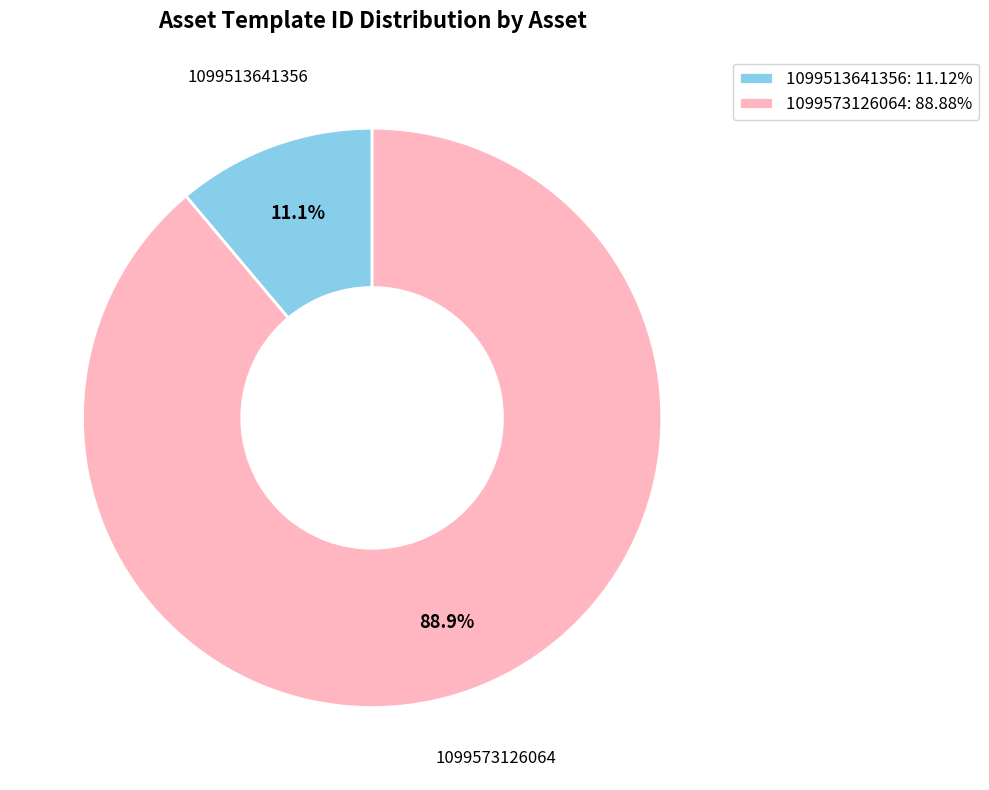

To the nearest percent, what is the difference between the 1099573126064 and 1099513641356 slice percentages?

78%